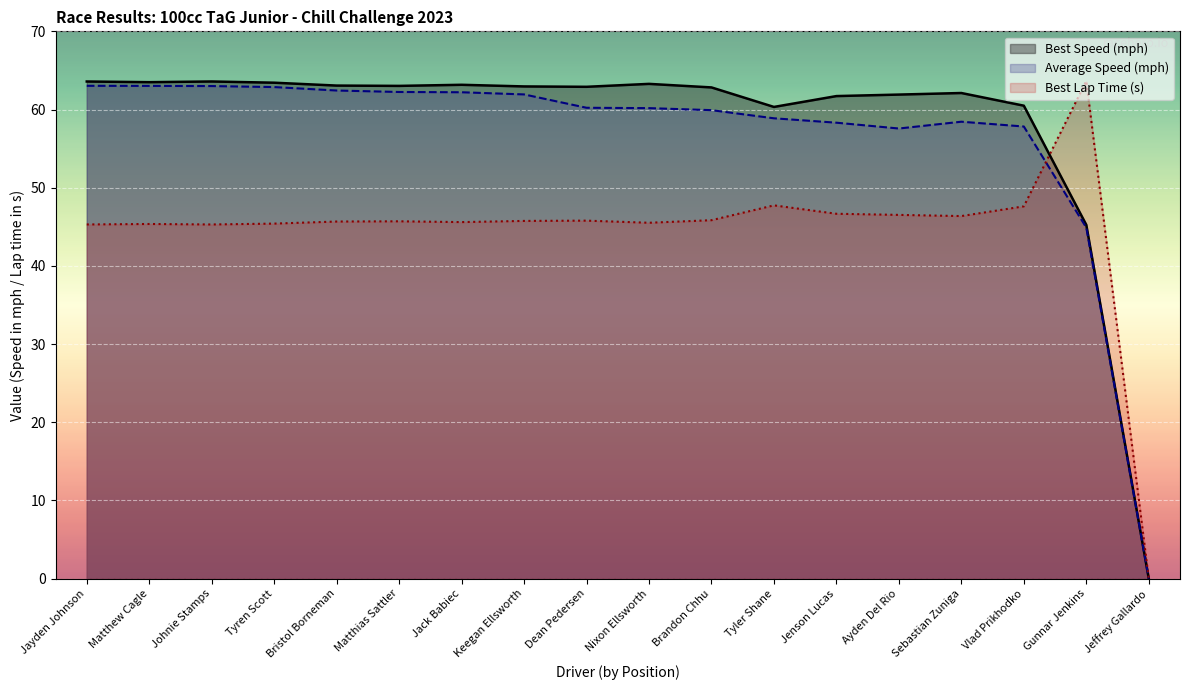

The value of Best Lap time at Tyler Shane is 47.7. True or false?

True